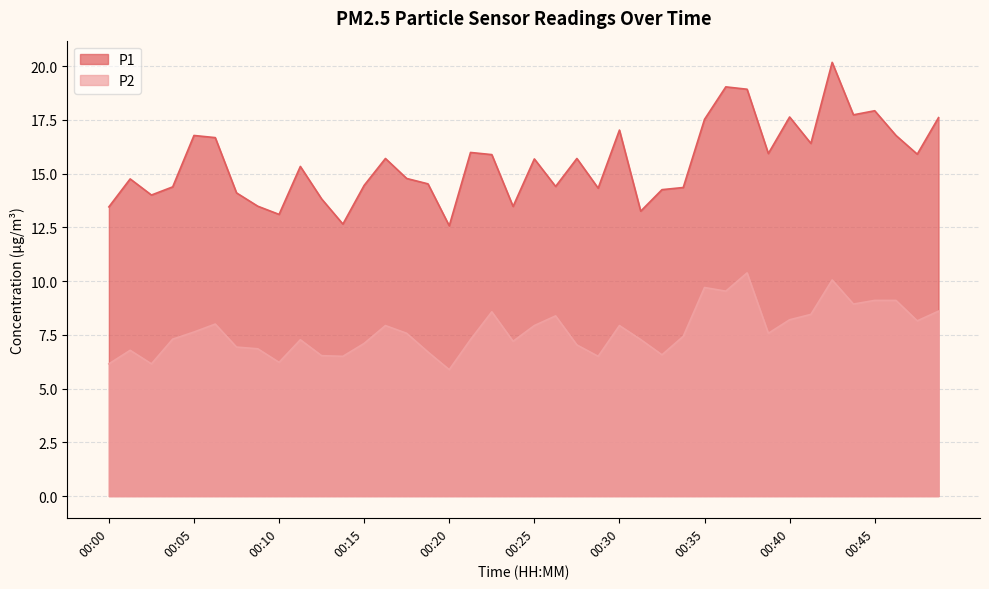

Is the value of P2 at 00:45 greater than the value of P1 at 00:15?

No